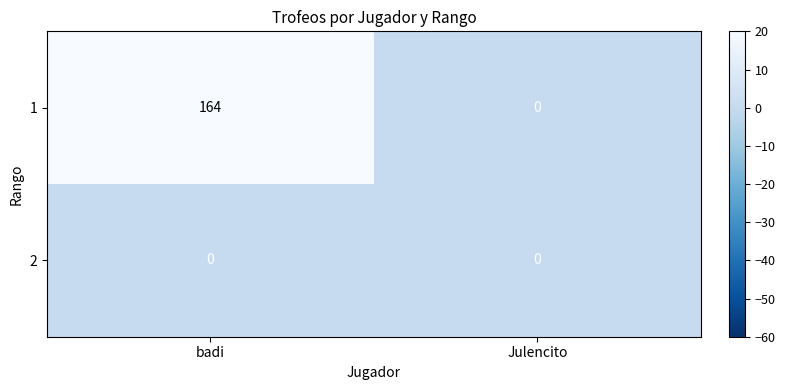

Is the value of 2 at badi greater than the value of 1 at badi?

No